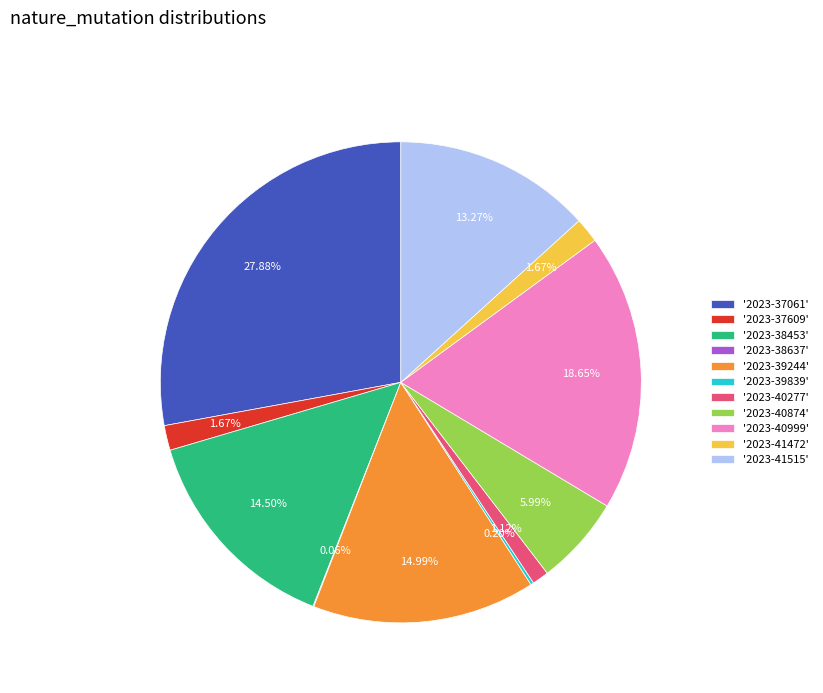

Between '2023-37061' and '2023-40999', which is larger?

'2023-37061'